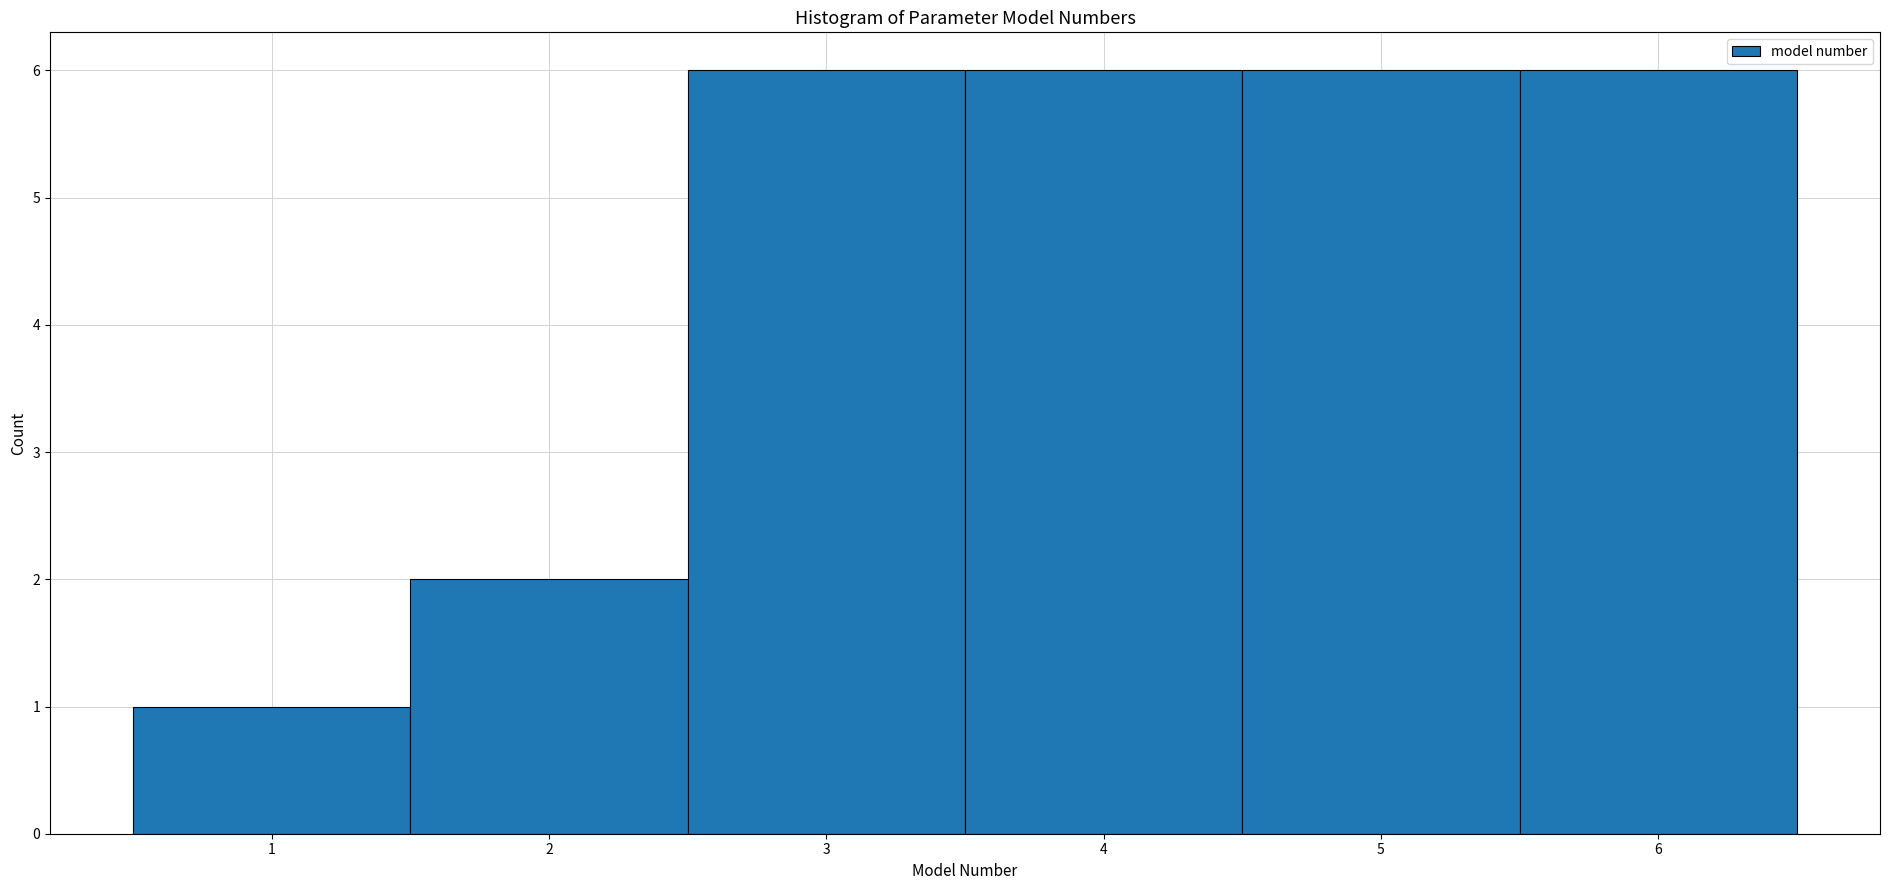

How tall is the bar that spans 4.5 to 5.5 on the x-axis? The values are not printed on the chart, so give them approximately, as read against the axis.

6